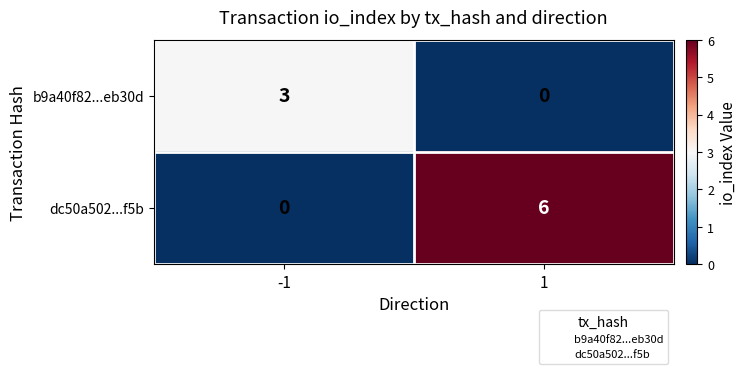

What is the total value across all series at 1?

6